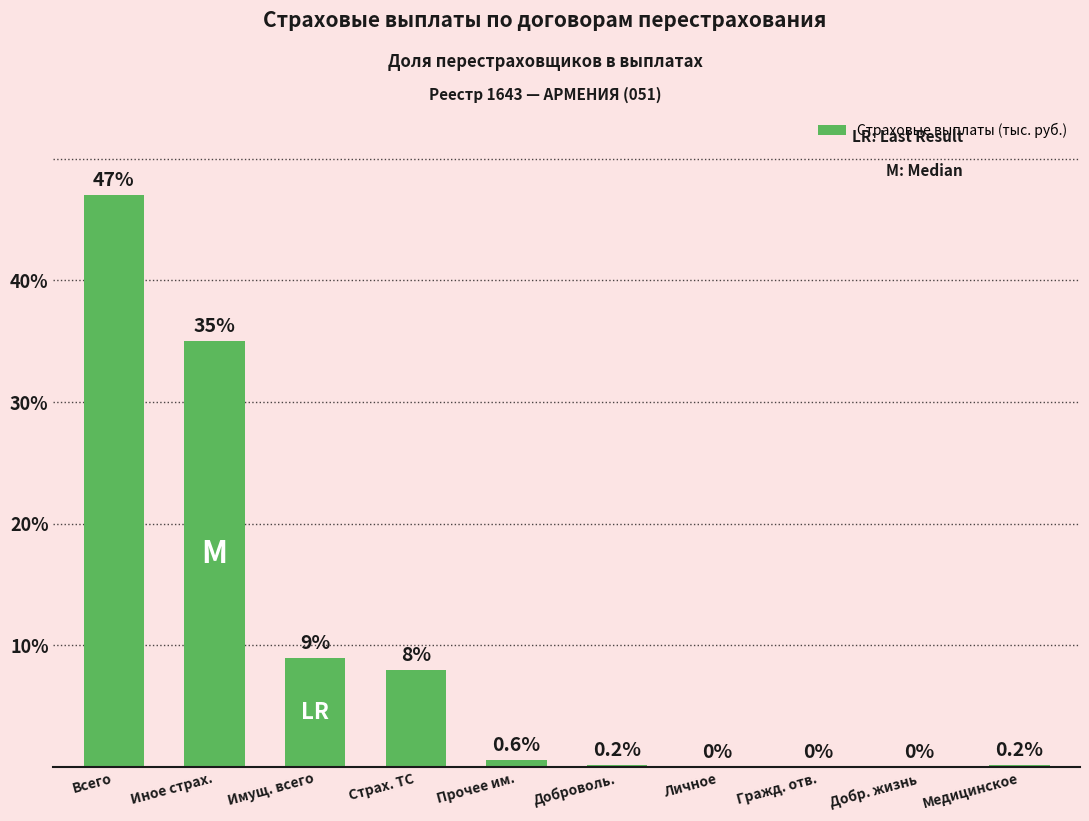

Between Имущ. всего and Страх. ТС, which is larger?

Имущ. всего